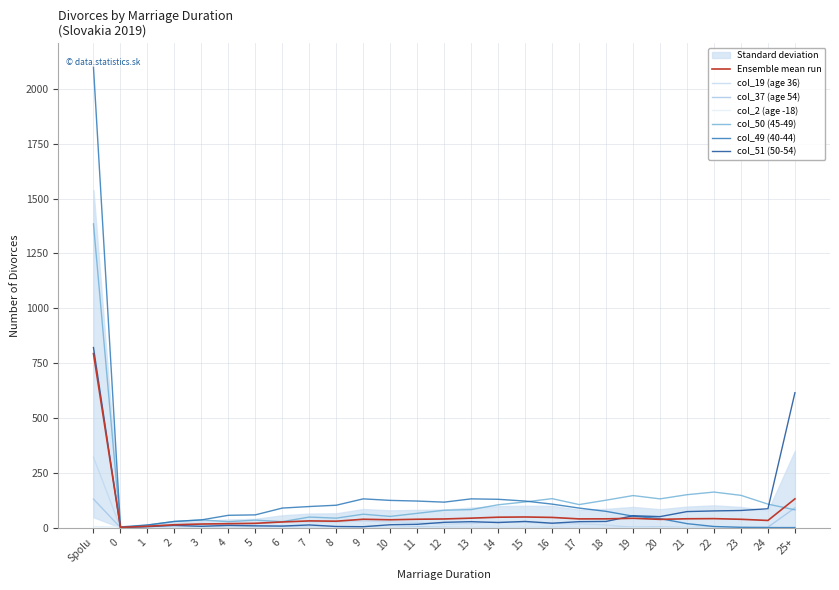

What is the value of the col_37 (age 54) point at the 25th from the left?

1